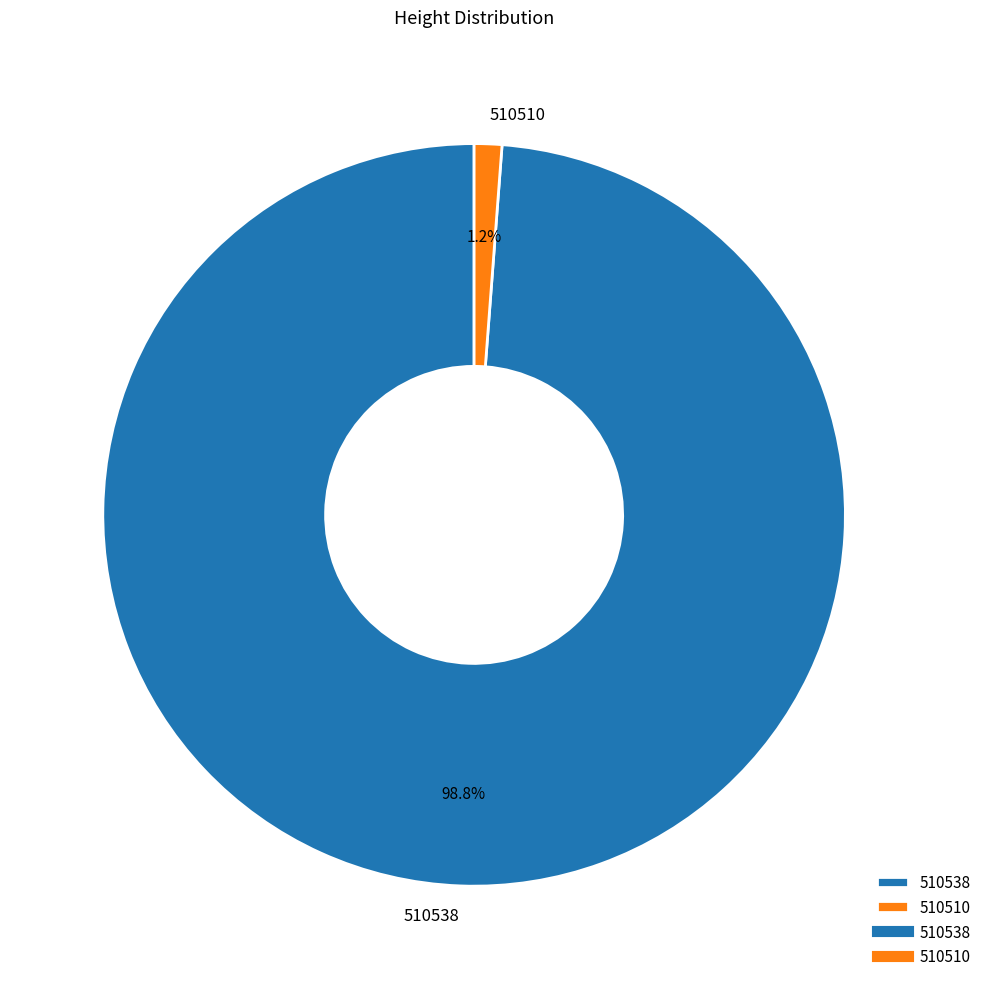

Which slice is the largest?

510538